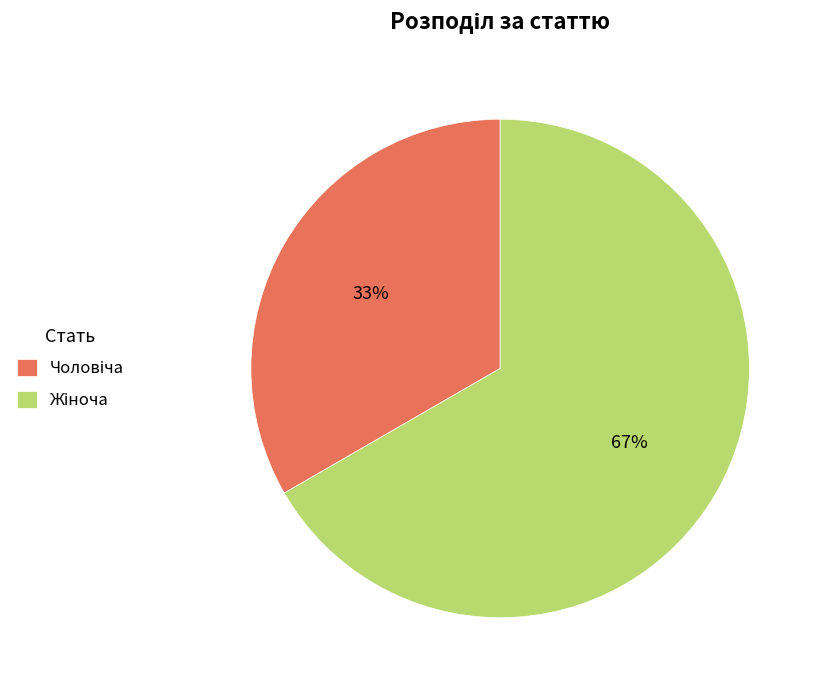

Is there a majority slice in this chart?

Yes